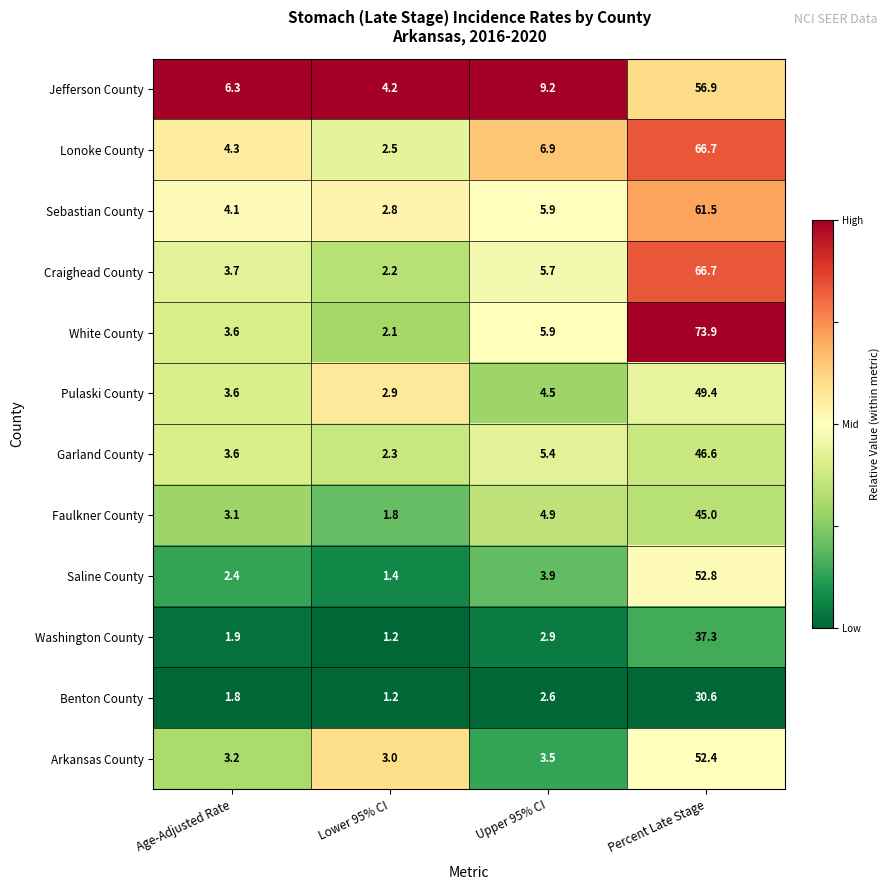

The value of Craighead County at Upper 95% CI is 5.7. True or false?

True